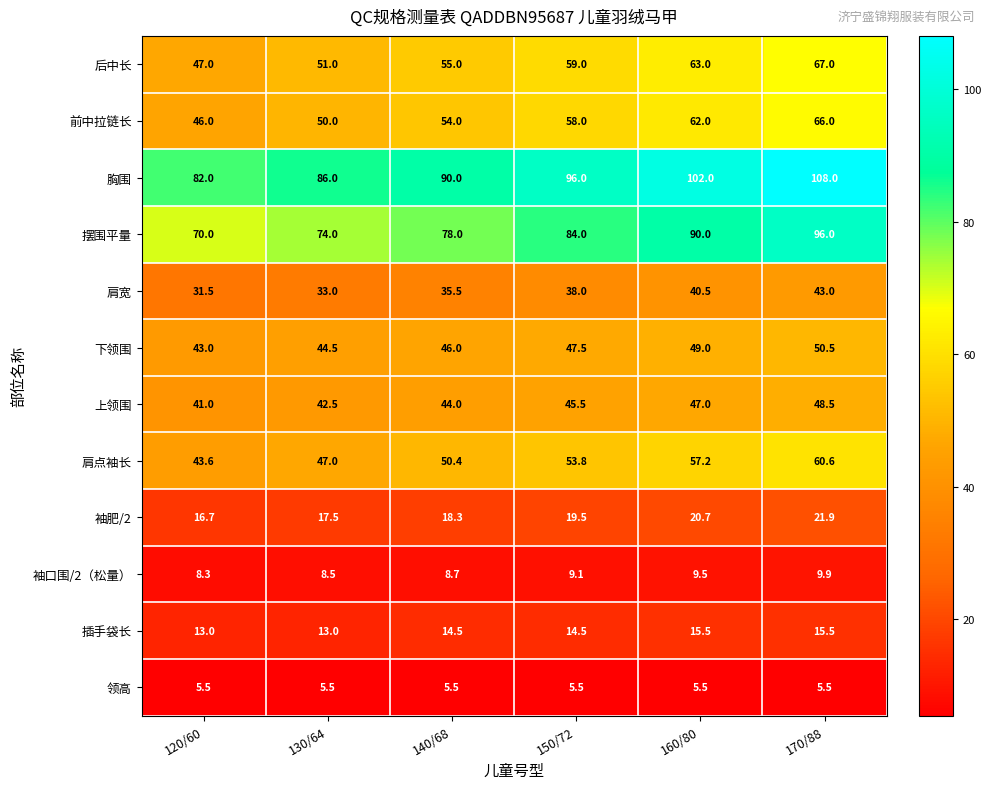

What is the approximate value of 下领围 at 150/72?

47.5